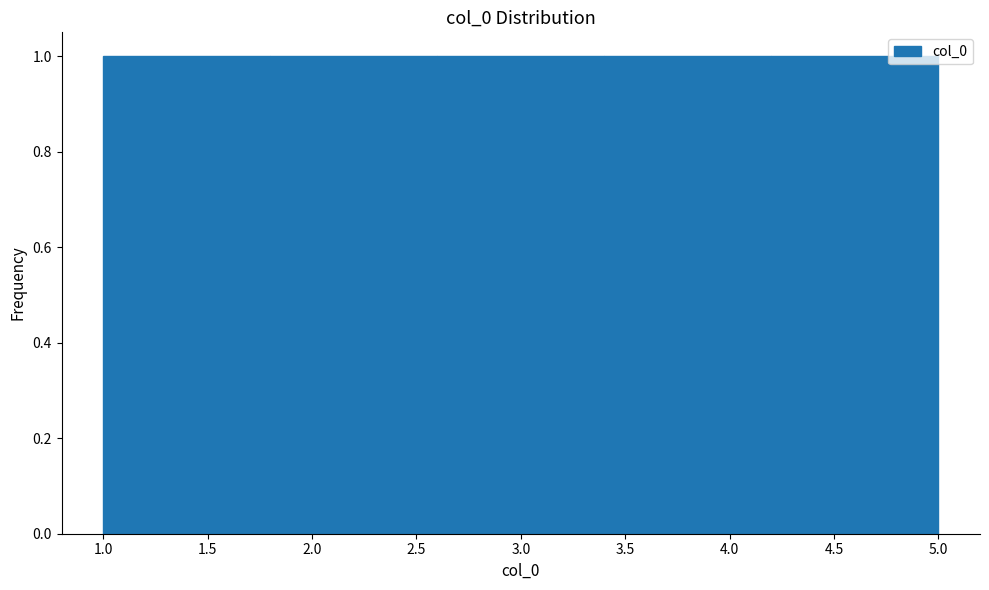

What is the height of the bar covering 4.2 to 5.0 on the x-axis? The values are not printed on the chart, so give them approximately, as read against the axis.

1